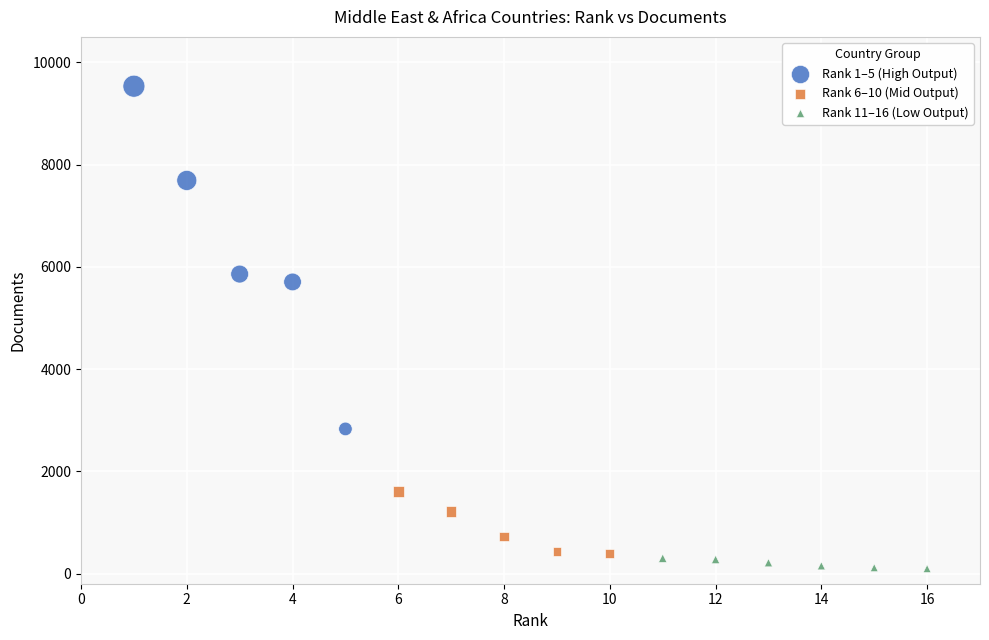

Which series reaches the maximum Y coordinate?

Rank 1–5 (High Output)